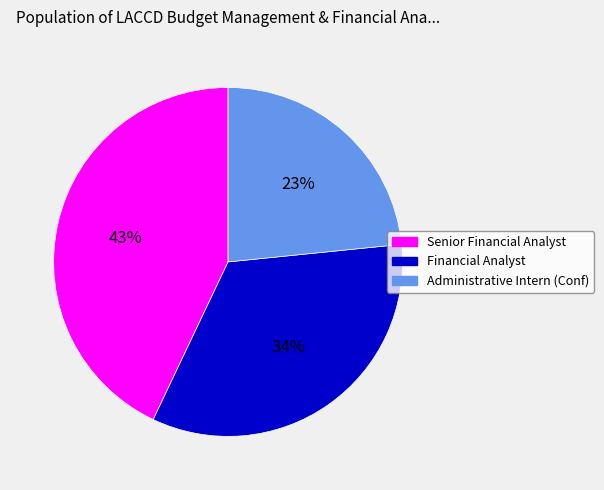

To the nearest percent, what is the difference between the largest and smallest slice percentages?

20%